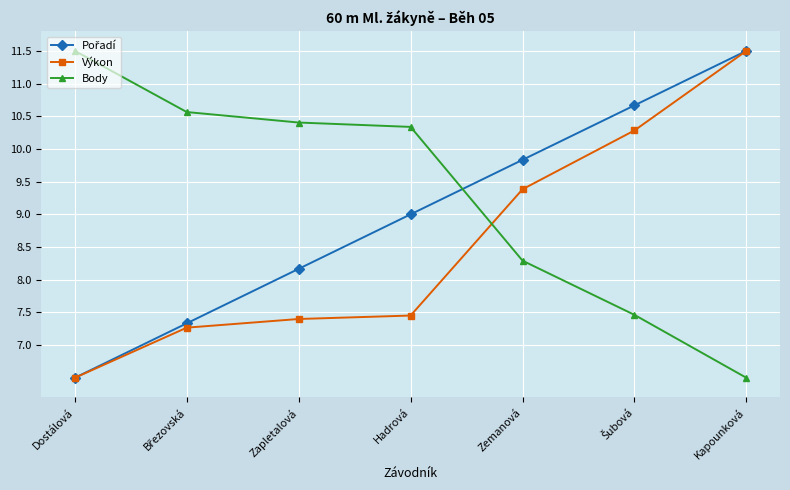

How many times do Body and Výkon cross each other?

1